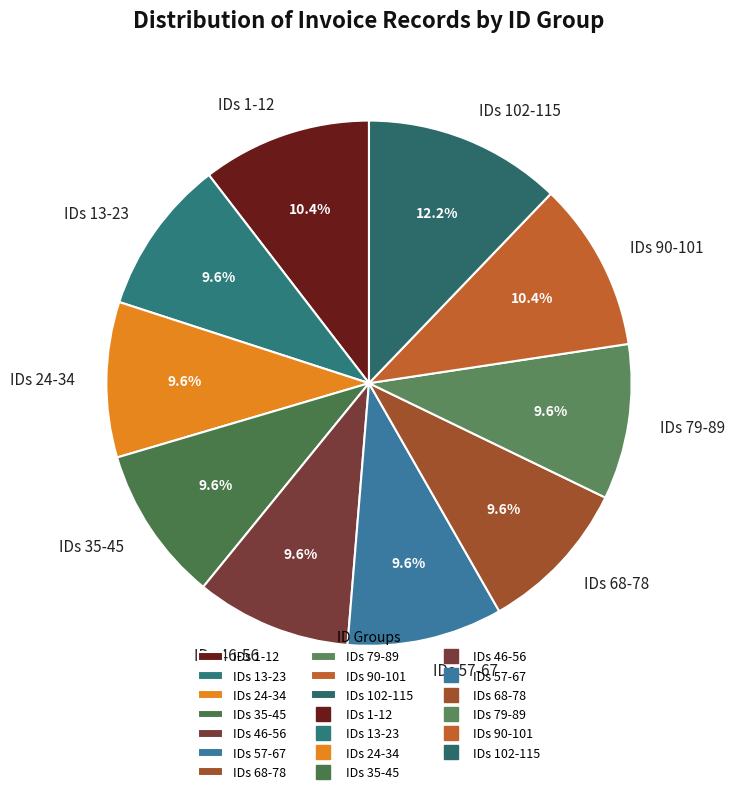

How many slices are in this pie chart?

10